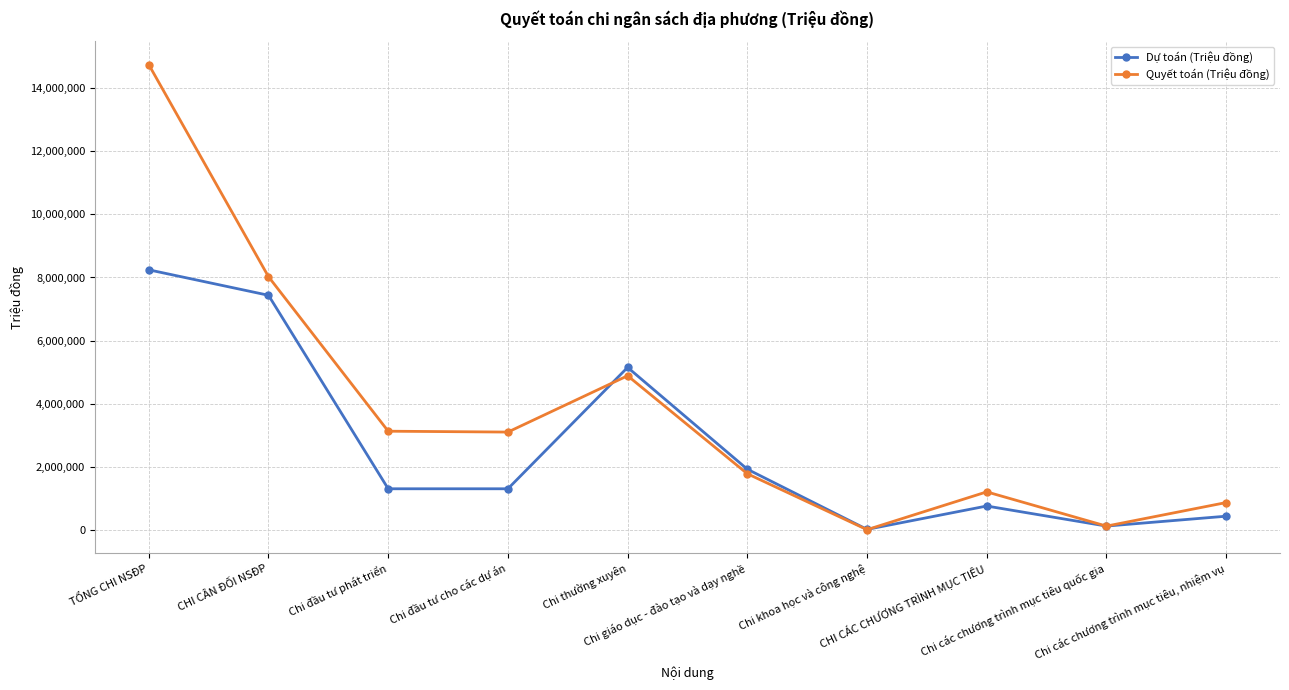

True or false: Quyết toán (Triệu đồng) has more than 1 points higher than both neighbors.

True